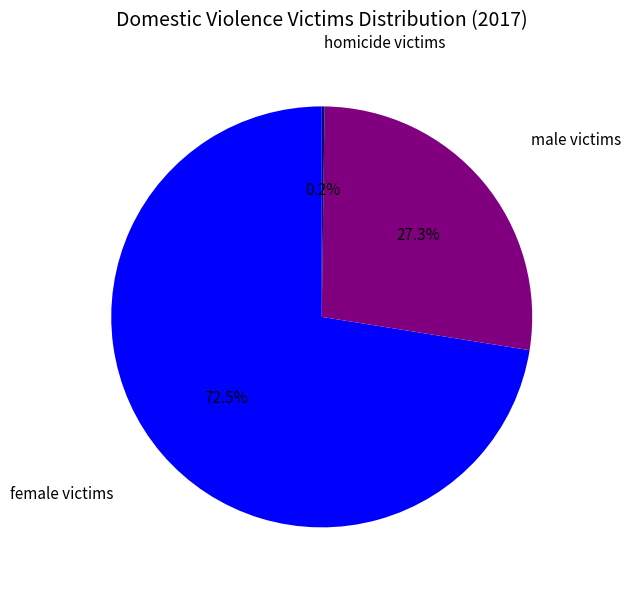

Does any single category account for the majority?

Yes